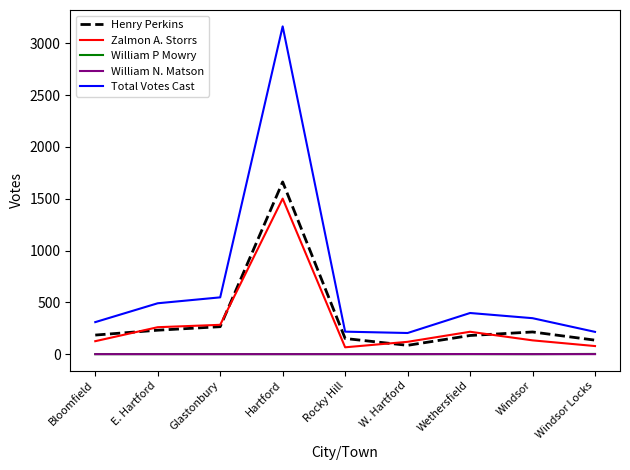

What is the average value of the Zalmon A. Storrs series?

309